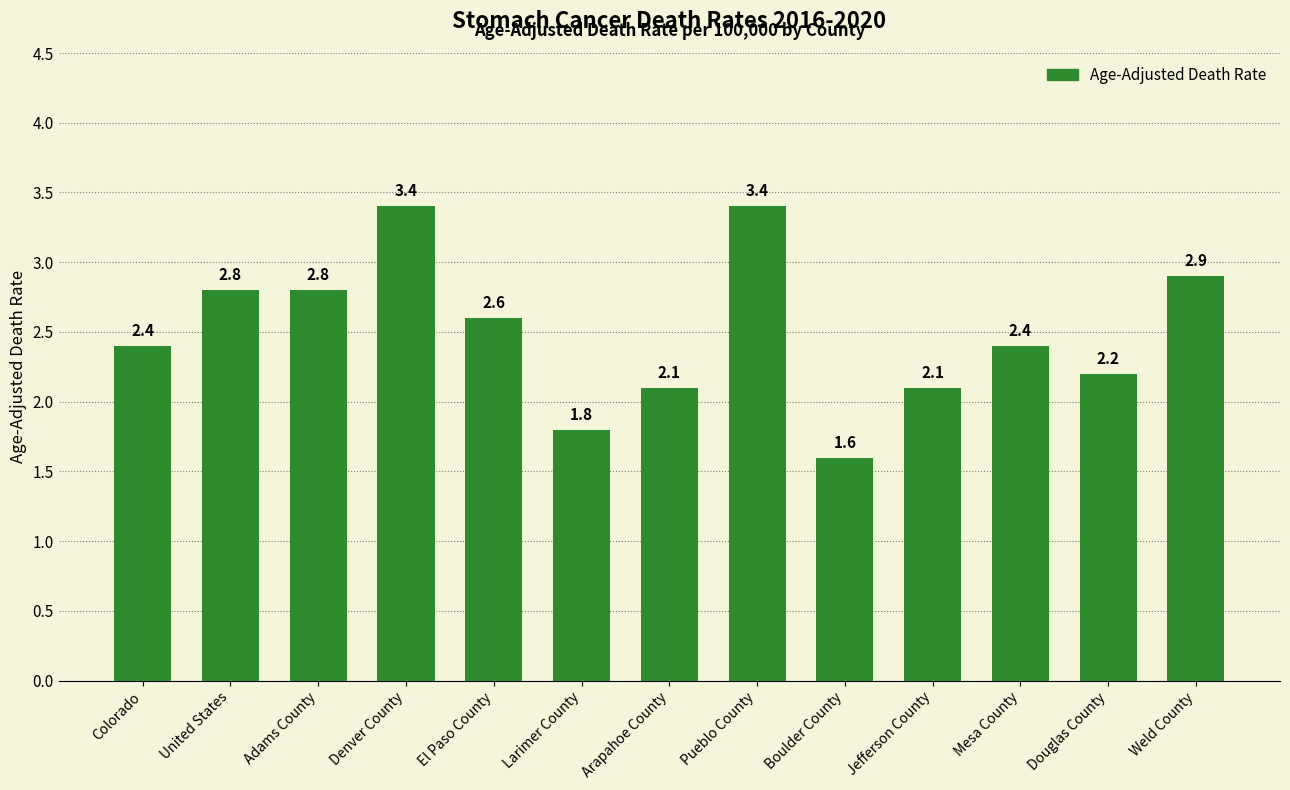

Are the bars horizontal?

No